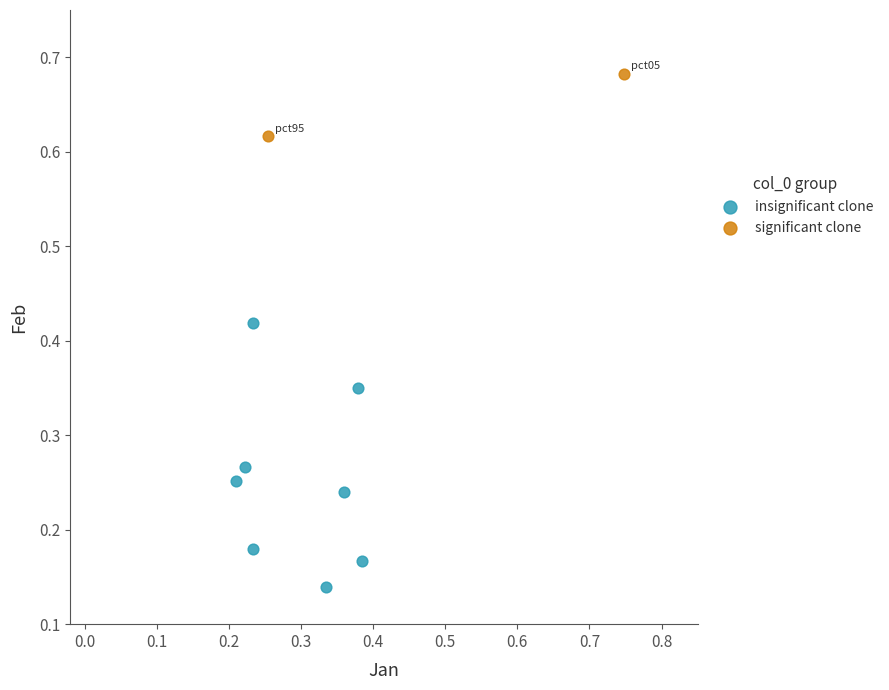

What are all the series names shown in the legend?

insignificant clone, significant clone